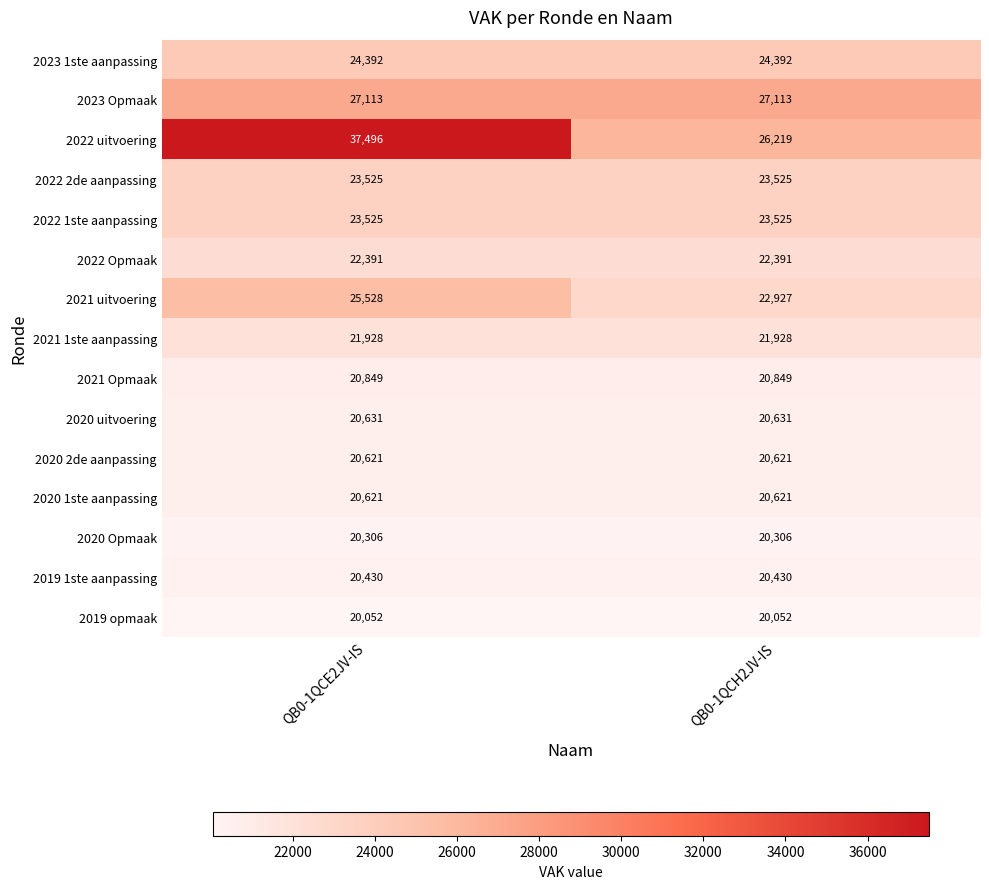

What value does the 2020 uitvoering series have at QB0-1QCE2JV-IS?

20631